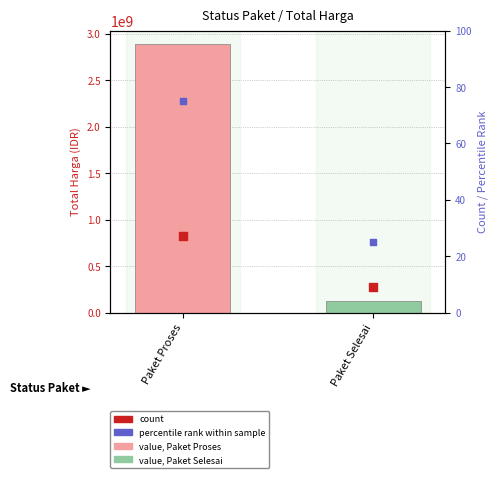

Which series contains the highest Y value?

value, Total Harga